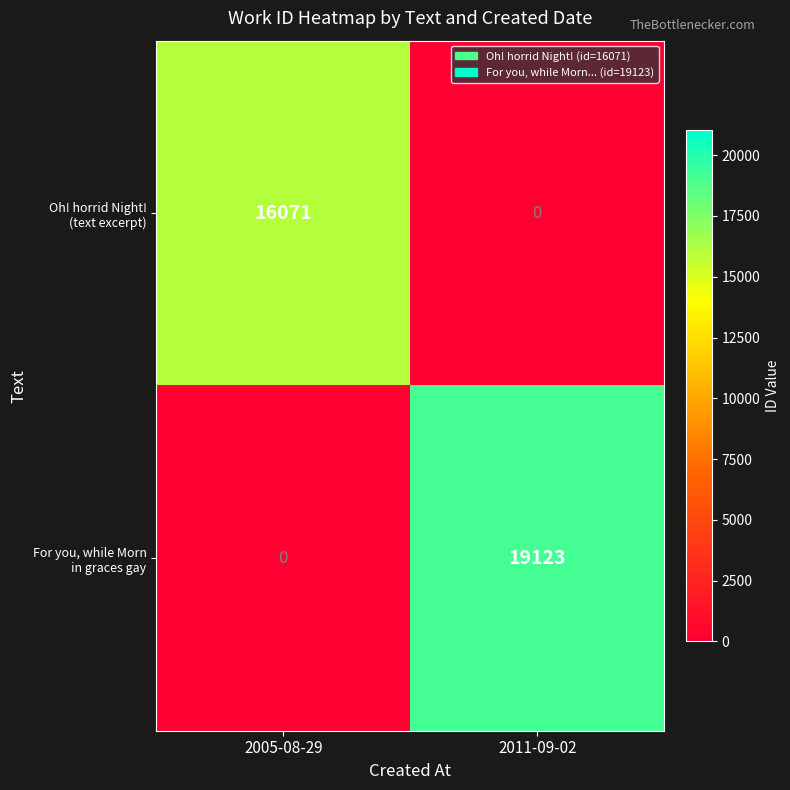

What is the total value across all series at 2005-08-29?

16071